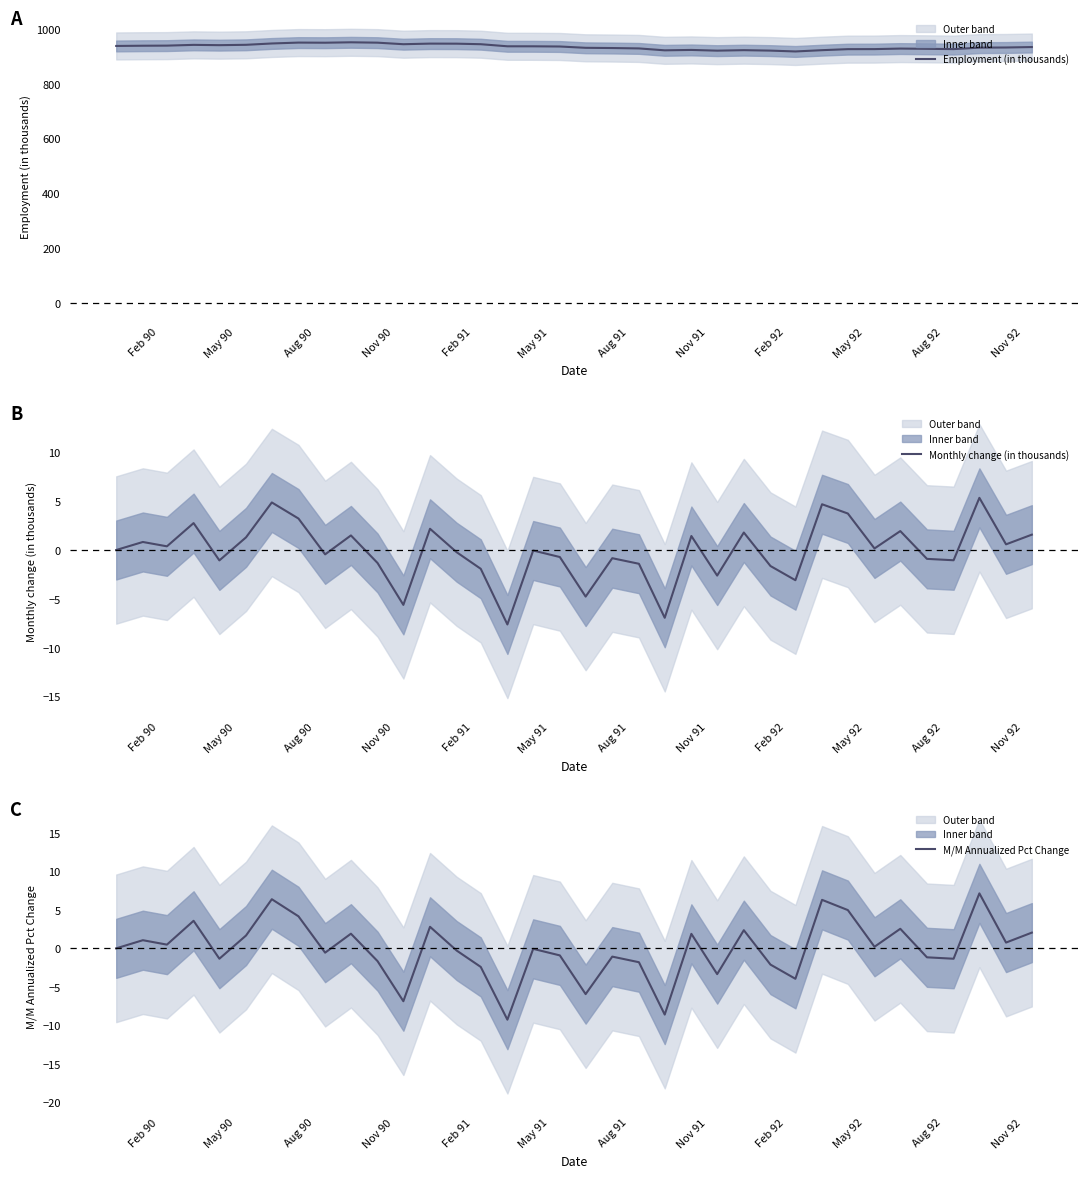

Is it true that Employment (in thousands) equals 1645.2 at Aug 90?

False